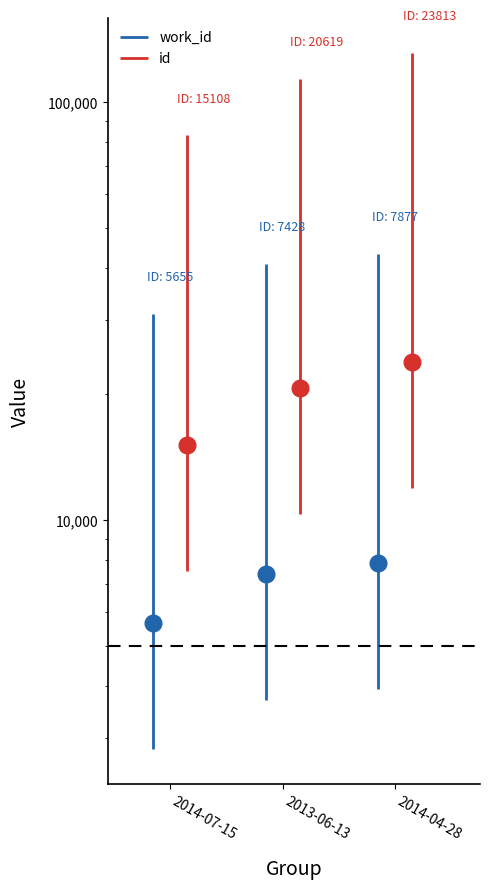

How many lines are shown in the chart?

2